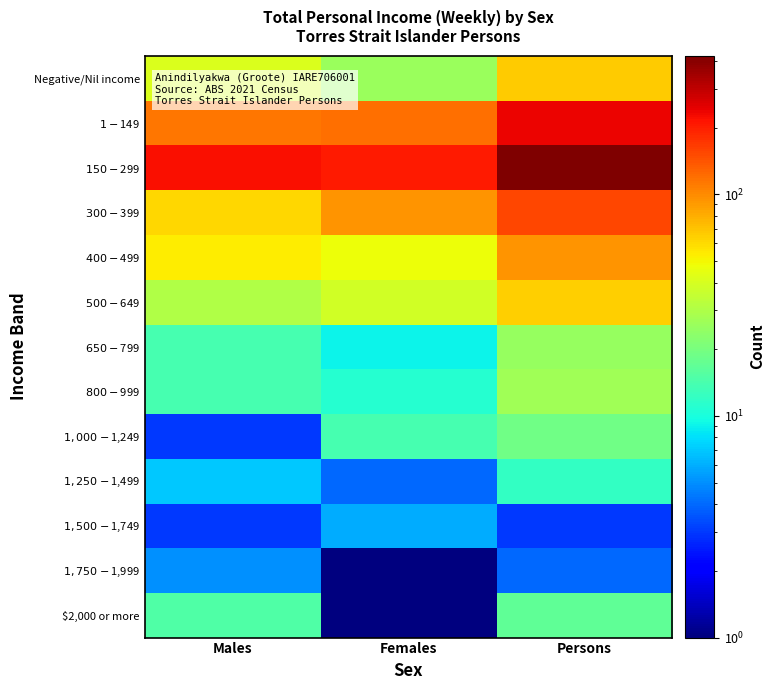

Count the number of categories in the chart.

3